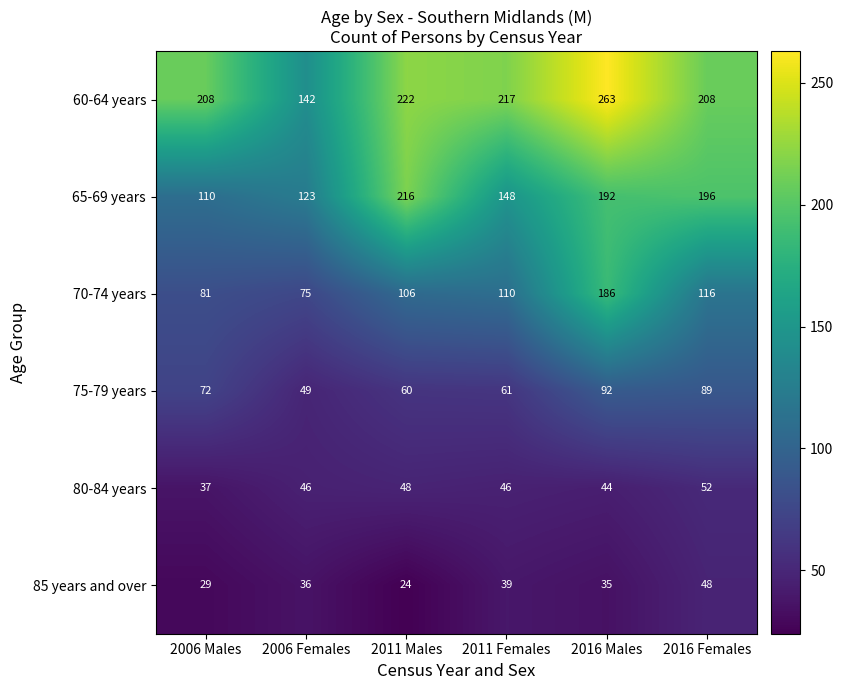

At how many categories does at least one series exceed 261?

1